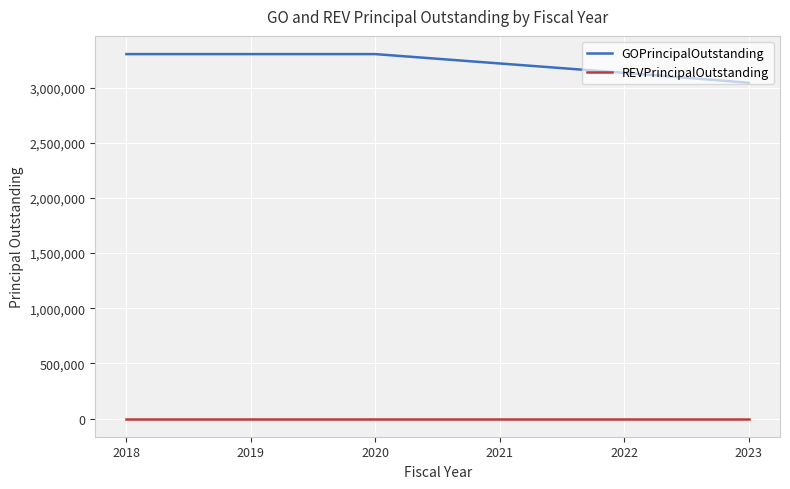

True or false: REVPrincipalOutstanding and GOPrincipalOutstanding cross at least once.

False